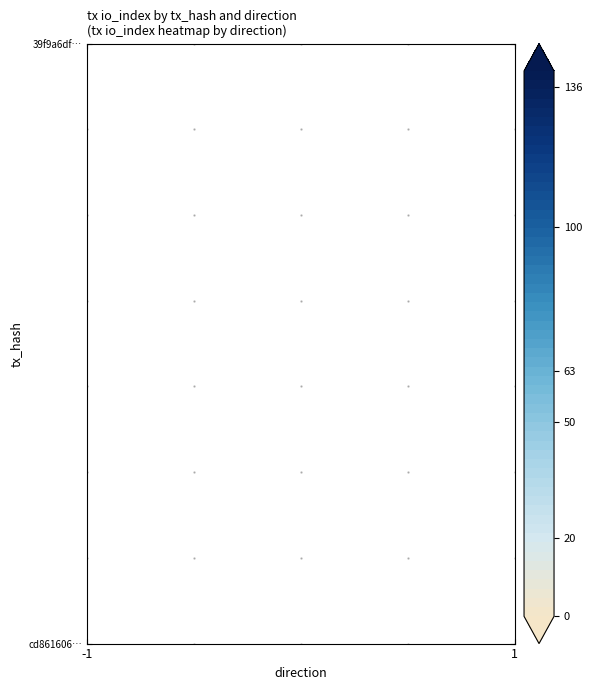

Count the number of data series in this chart.

2